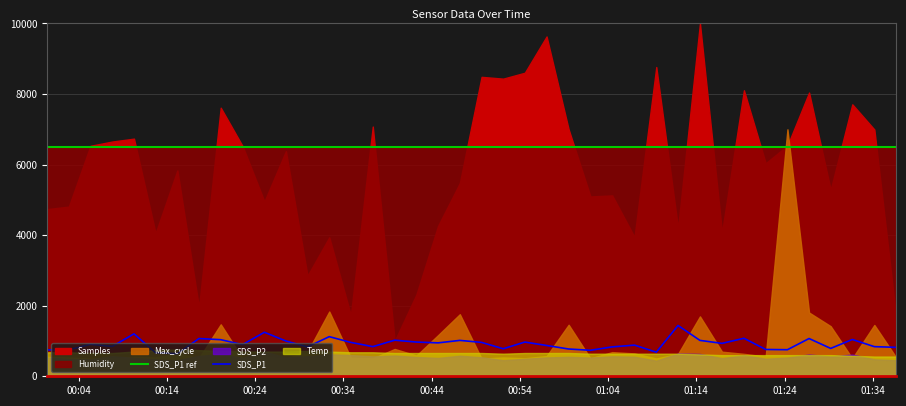

What is the lowest value of the SDS_P1 series?

640.0